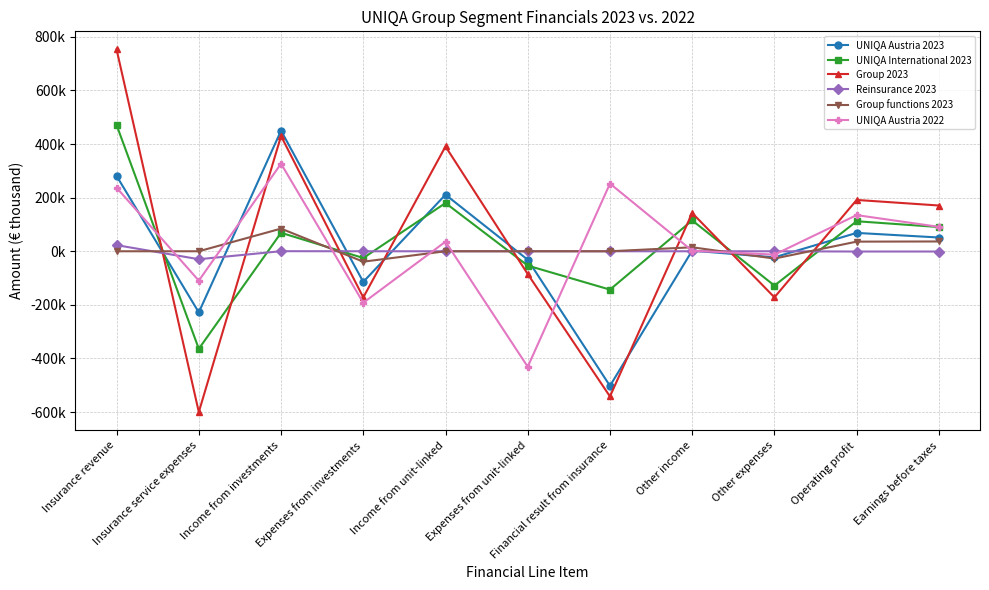

Does the chart have visible grid lines?

Yes